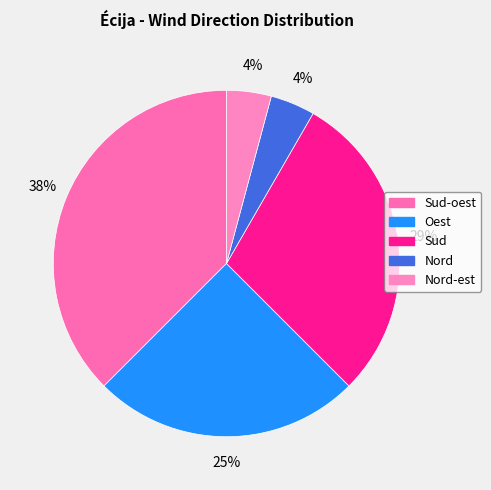

To the nearest percent, what is the combined percentage of Sud and Oest?

54%